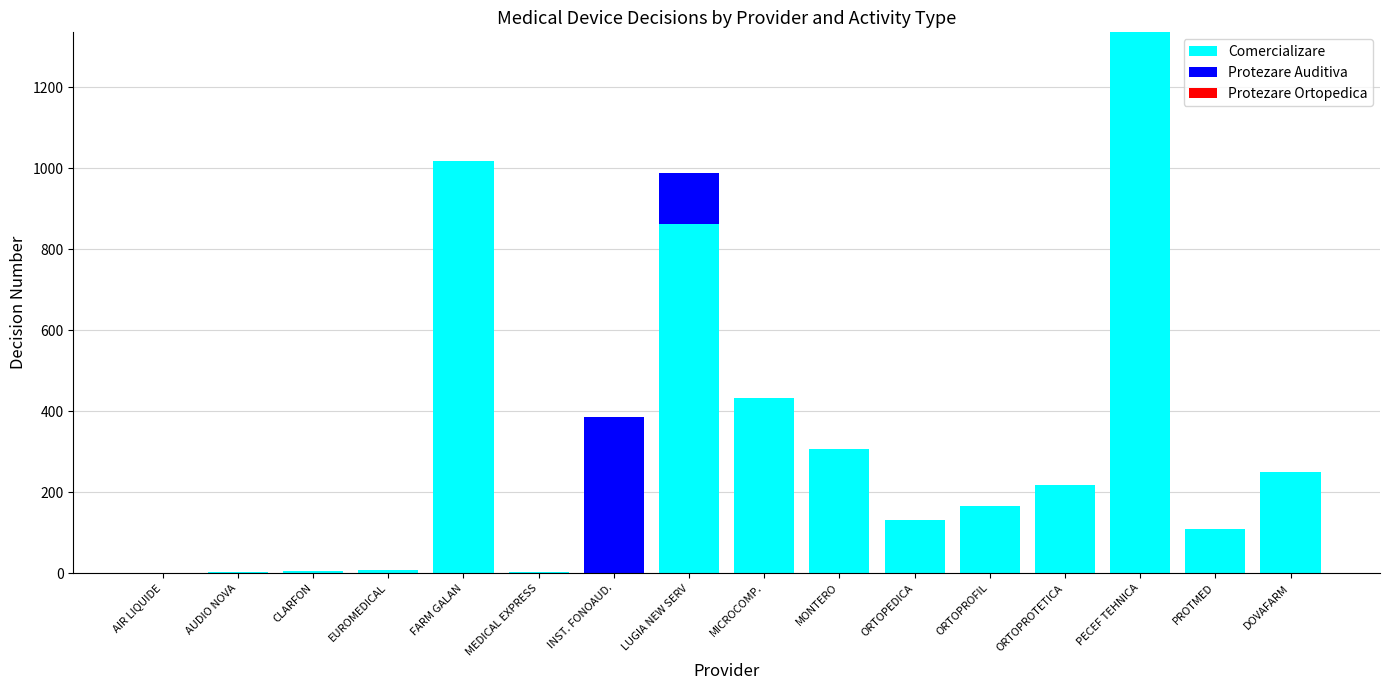

How many categories are shown in the chart?

16